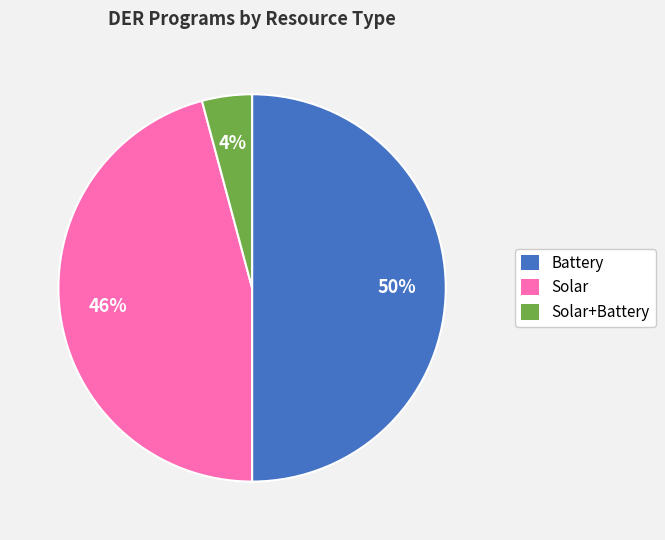

What percentage is the Battery slice, to the nearest percent?

50%